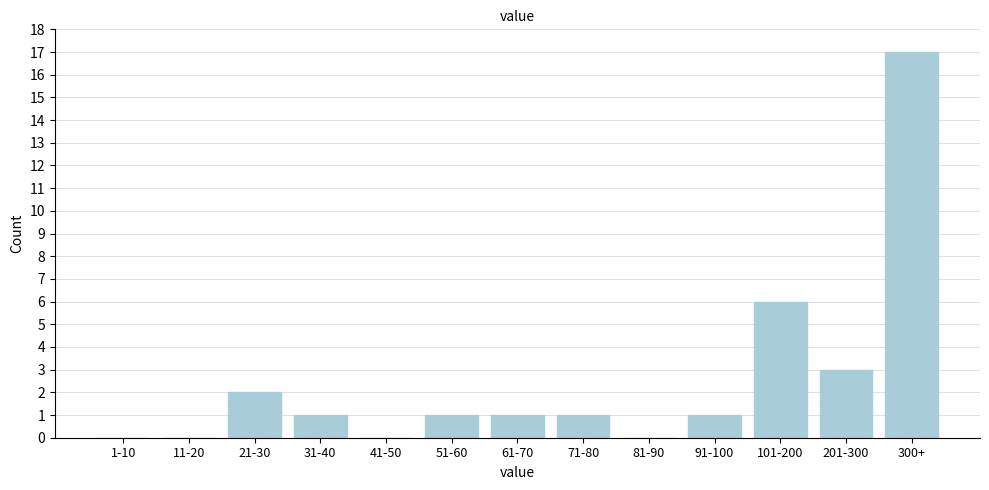

Reading left to right, transcribe all the data shown in this chart.

1-10=0	11-20=0	21-30=2	31-40=1	41-50=0	51-60=1	61-70=1	71-80=1	81-90=0	91-100=1	101-200=6	201-300=3	300+=17